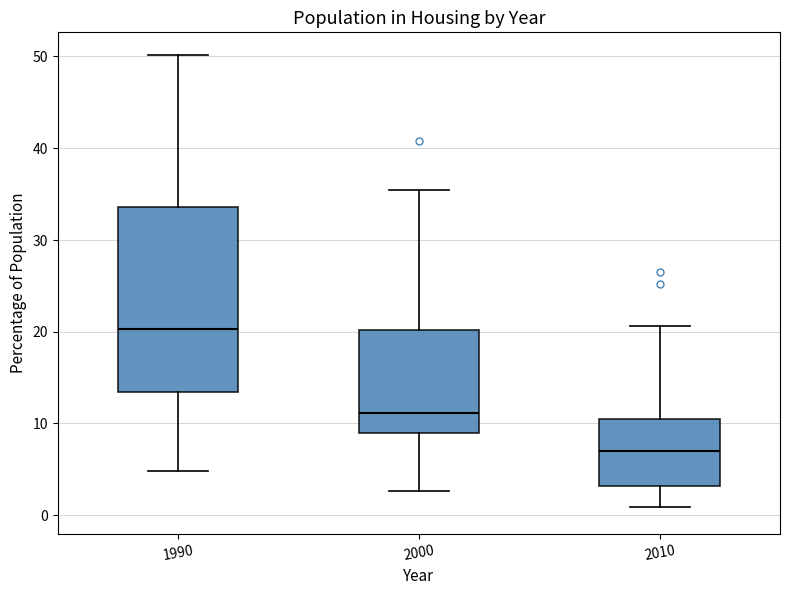

Reading left to right, transcribe this box plot: for each box, give where its median line is, the range the box spans, and where its two whiskers end, as read against the y-axis. The values are not printed on the chart, so give them approximately, as read against the axis.

1990: median 20, box 13 to 34, whiskers 5 to 50
2000: median 11, box 9 to 20, whiskers 3 to 35
2010: median 7, box 3 to 11, whiskers 1 to 21